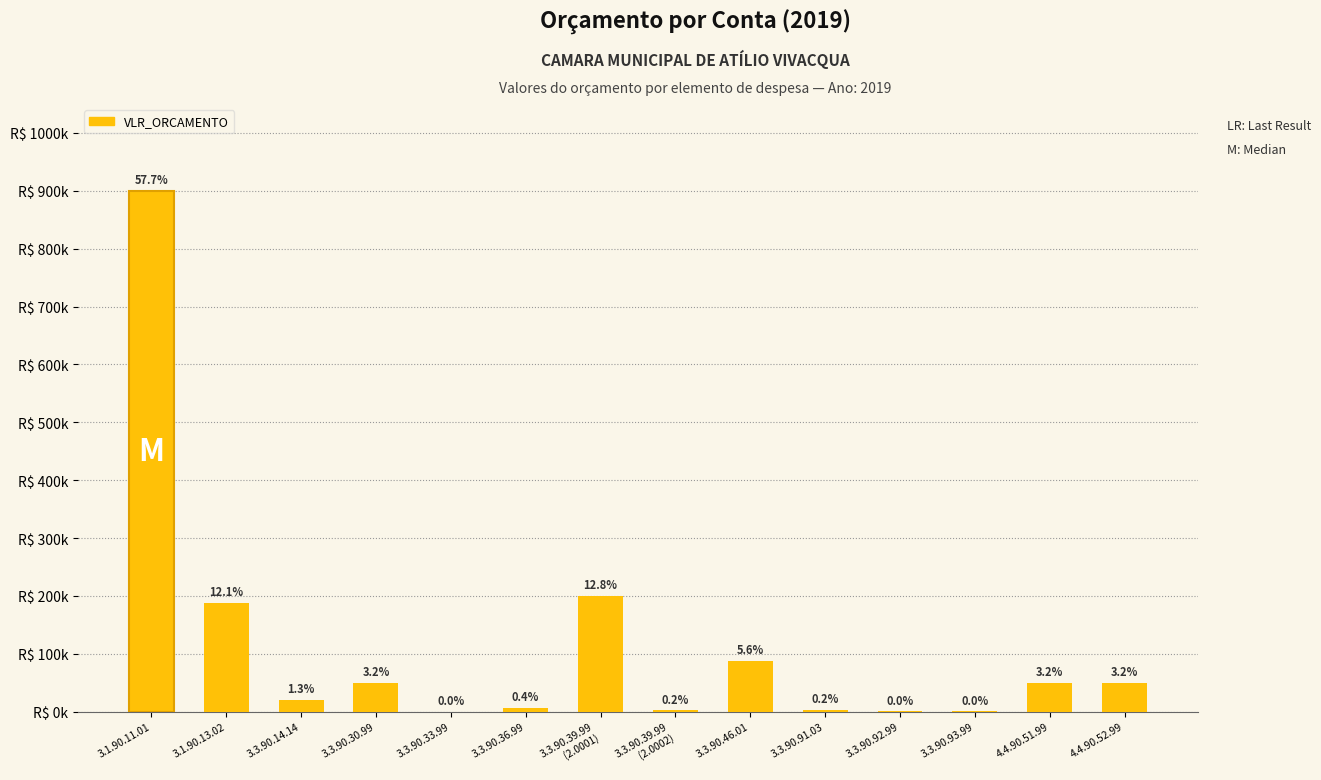

List the labels in order of value, smallest first.

3.3.90.33.99, 3.3.90.92.99, 3.3.90.93.99, 3.3.90.39.99
(2.0002), 3.3.90.91.03, 3.3.90.36.99, 3.3.90.14.14, 4.4.90.51.99, 4.4.90.52.99, 3.3.90.30.99, 3.3.90.46.01, 3.1.90.13.02, 3.3.90.39.99
(2.0001), 3.1.90.11.01